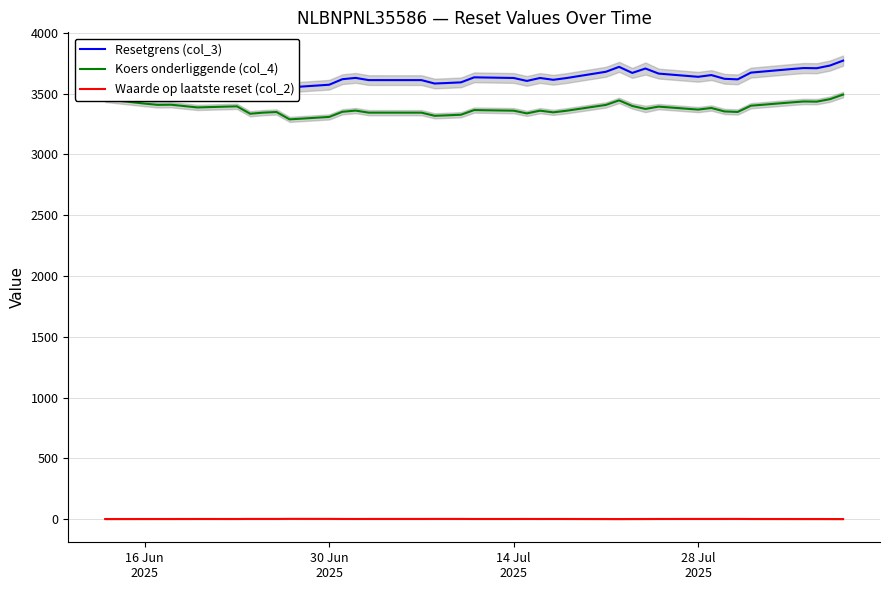

What is the highest value of the Koers onderliggende (col_4) series?

3491.3